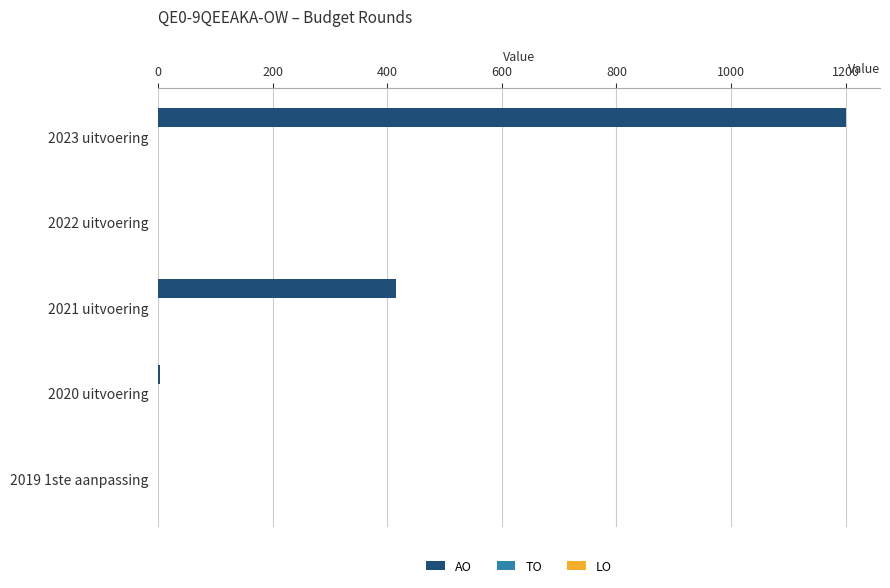

What is the greatest value displayed?

1200